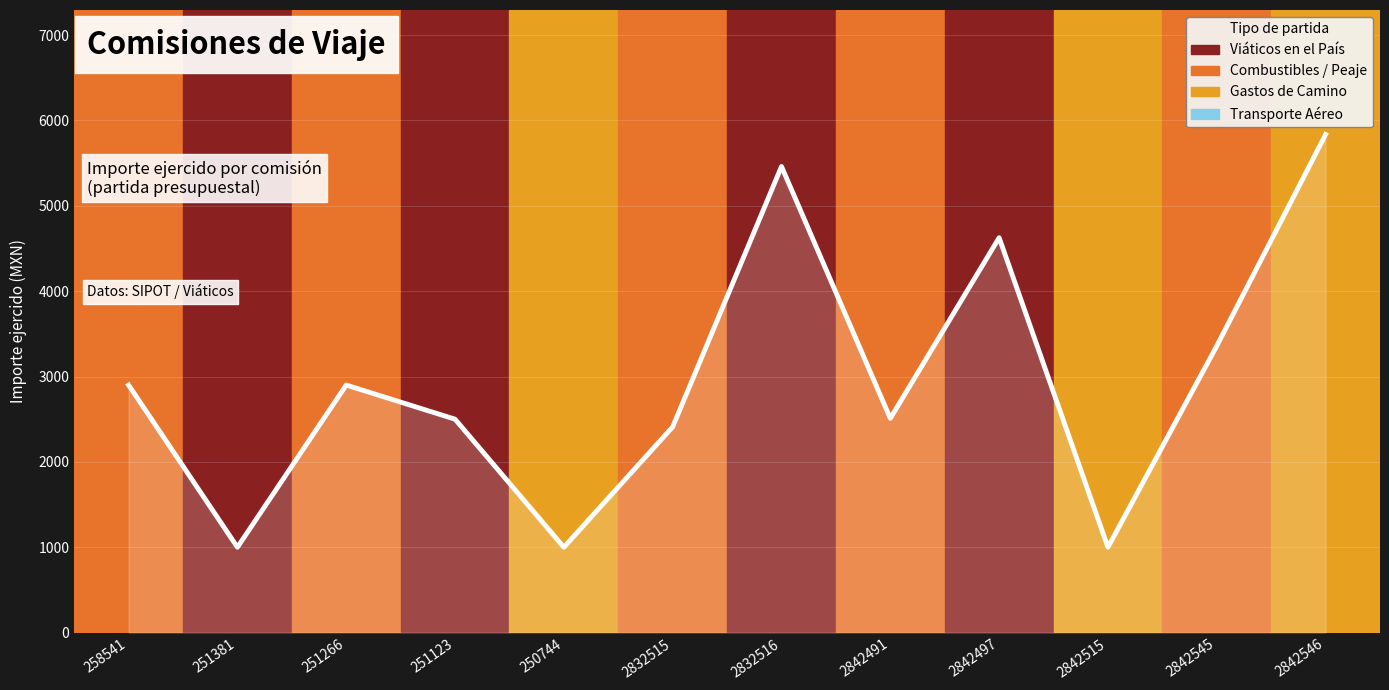

At which category does the data reach its first local peak?

251266